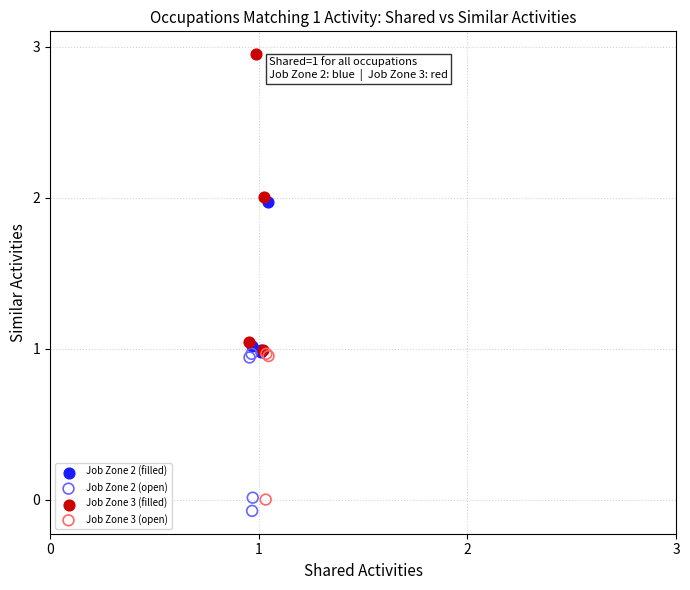

Which series has the largest Y range (max minus min)?

Job Zone 3 (filled)